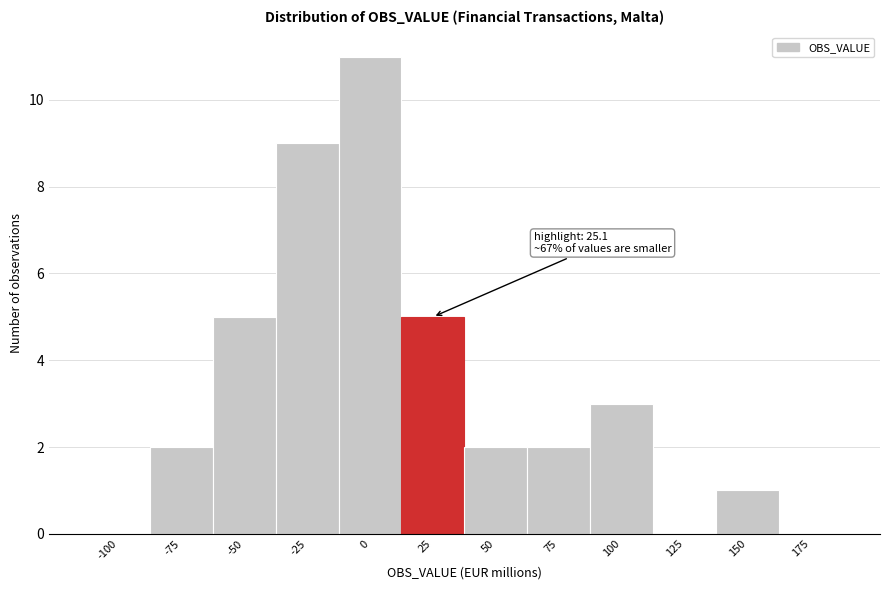

Reading left to right, extract all data points from this chart.

-100=0	-75=2	-50=5	-25=9	0=11	25=5	50=2	75=2	100=3	125=0	150=1	175=0